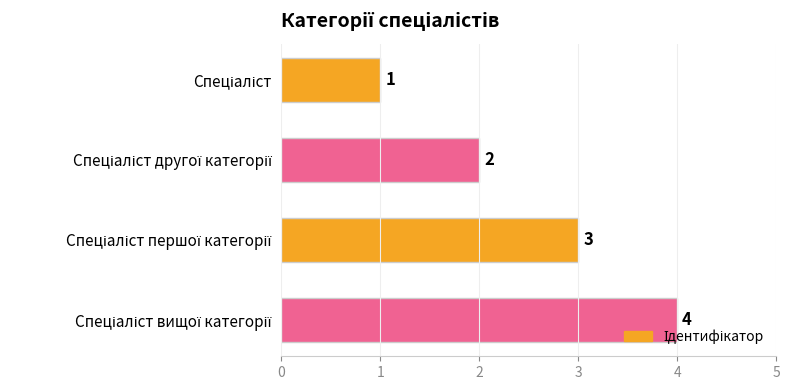

What is the value of the 4th bar from the top?

4